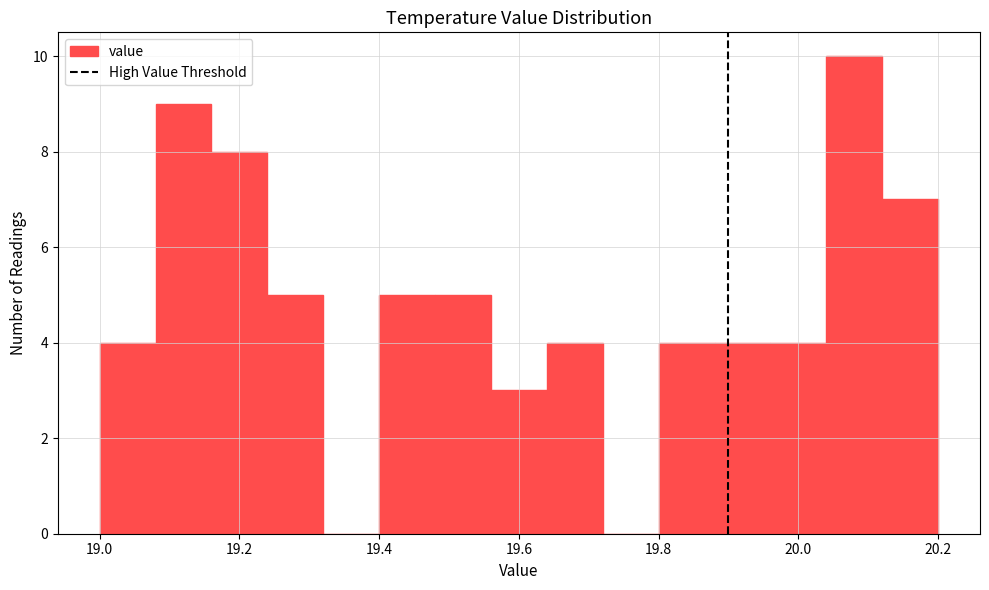

Reading left to right, transcribe this chart: for each bar, give the range it covers on the x-axis and its height. The values are not printed on the chart, so give them approximately, as read against the axis.

19.00 to 19.08: 4
19.08 to 19.16: 9
19.16 to 19.24: 8
19.24 to 19.32: 5
19.32 to 19.40: 0
19.40 to 19.48: 5
19.48 to 19.56: 5
19.56 to 19.64: 3
19.64 to 19.72: 4
19.72 to 19.80: 0
19.80 to 19.88: 4
19.88 to 19.96: 4
19.96 to 20.04: 4
20.04 to 20.12: 10
20.12 to 20.20: 7